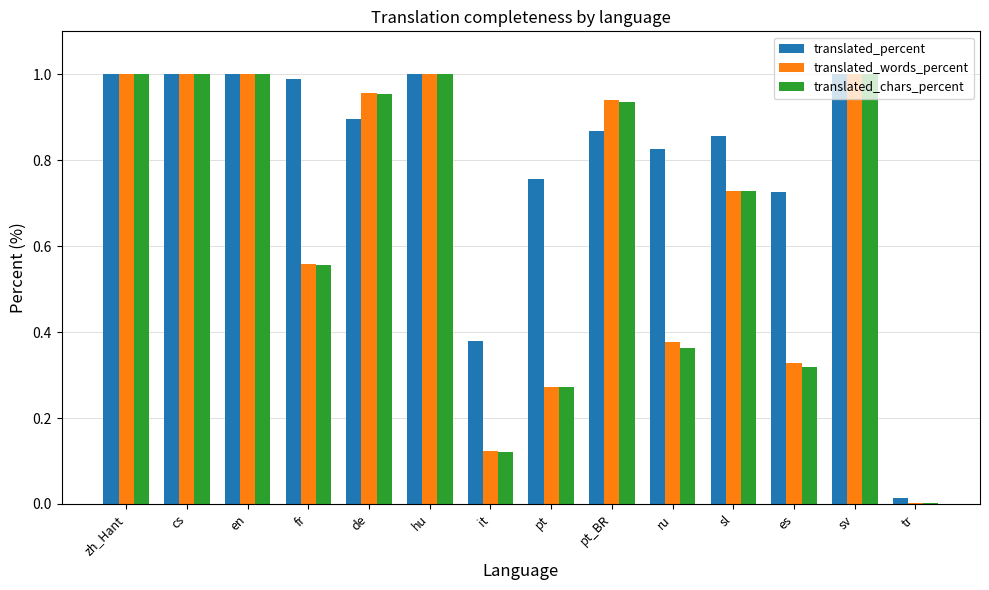

The value of translated_chars_percent at cs is 1.5. True or false?

False